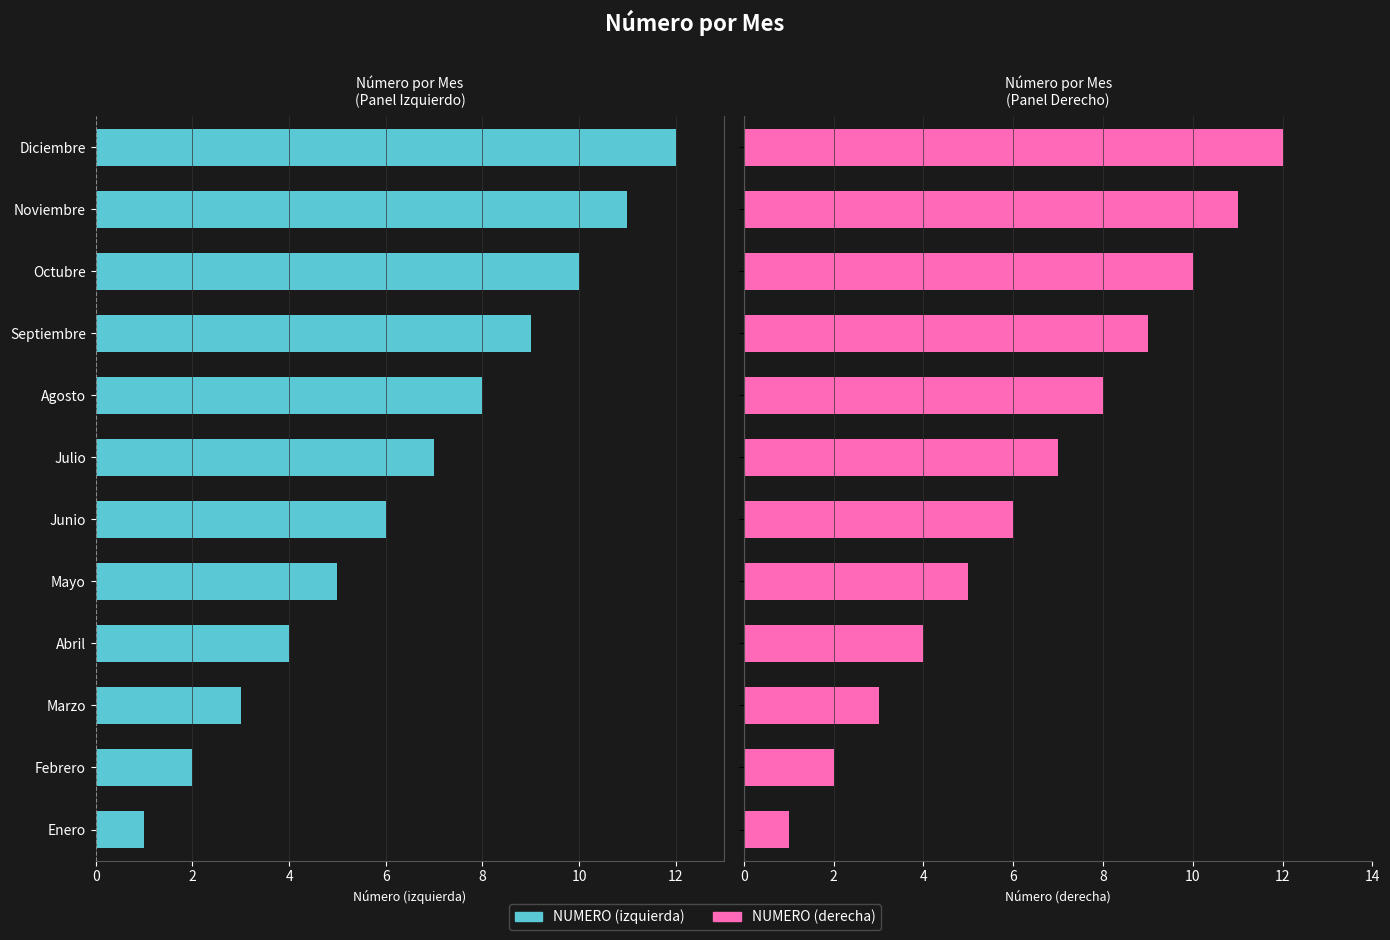

How many bars are there in total?

24